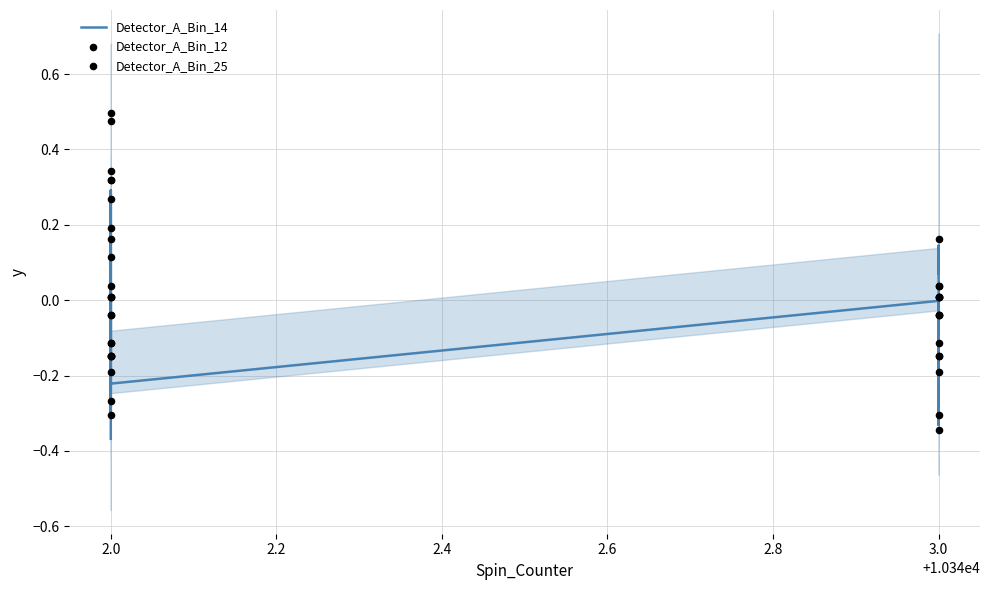

Which series contains the highest Y value?

Detector_A_Bin_25